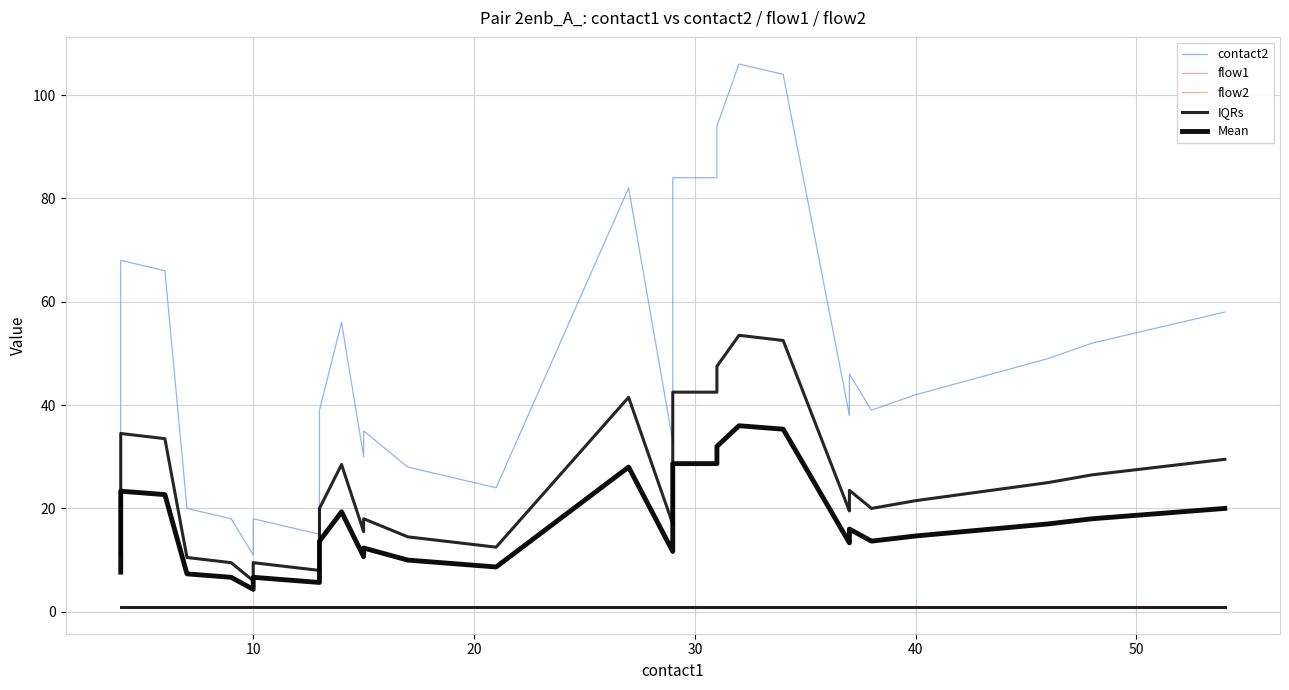

True or false: IQRs and contact2 cross at least once.

False